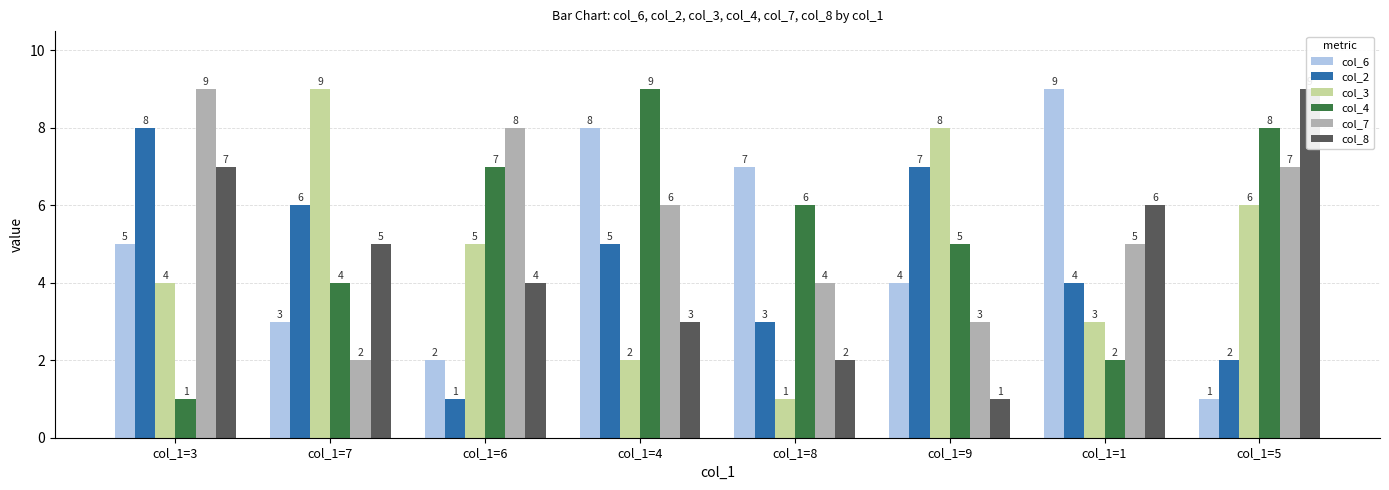

Reading left to right, extract all data points from this chart.

col_6: 5	3	2	8	7	4	9	1
col_2: 8	6	1	5	3	7	4	2
col_3: 4	9	5	2	1	8	3	6
col_4: 1	4	7	9	6	5	2	8
col_7: 9	2	8	6	4	3	5	7
col_8: 7	5	4	3	2	1	6	9